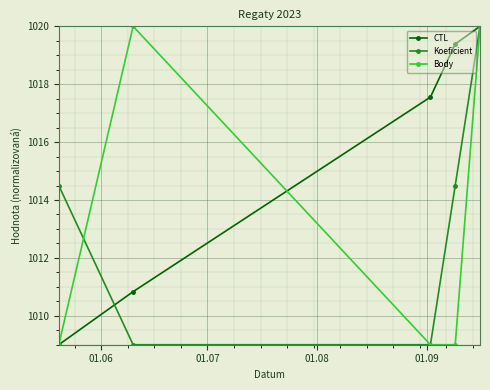

What is the value of the CTL point at the 4th from the left?

1019.4